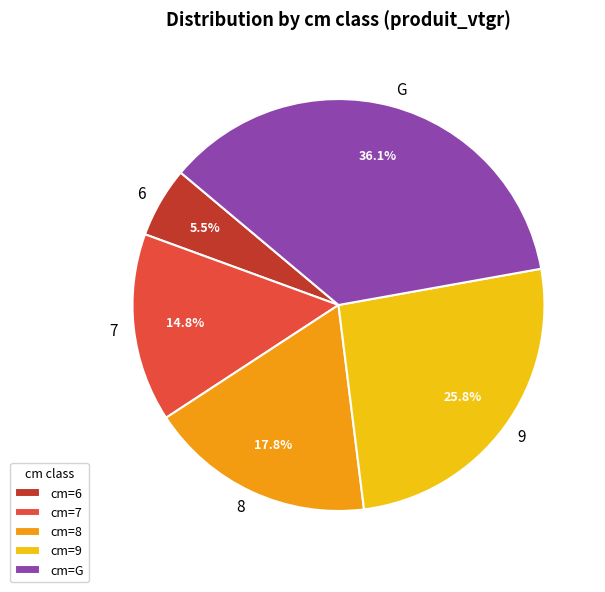

To the nearest percent, what portion does 9 represent?

26%